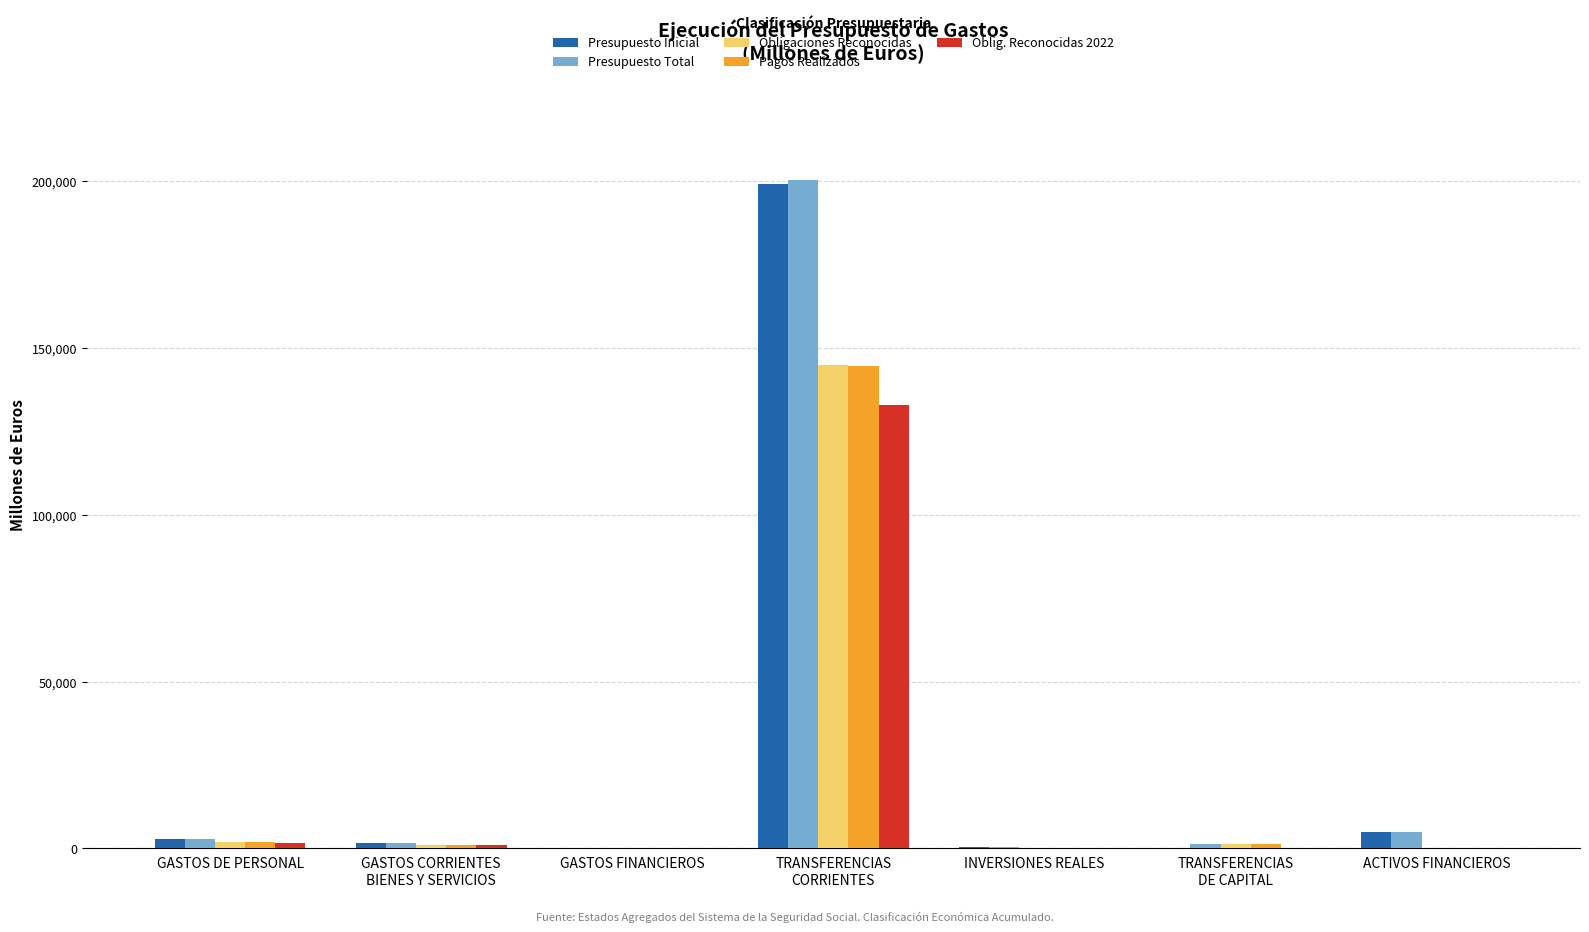

What is the sum of all Presupuesto Total values?

211536.4